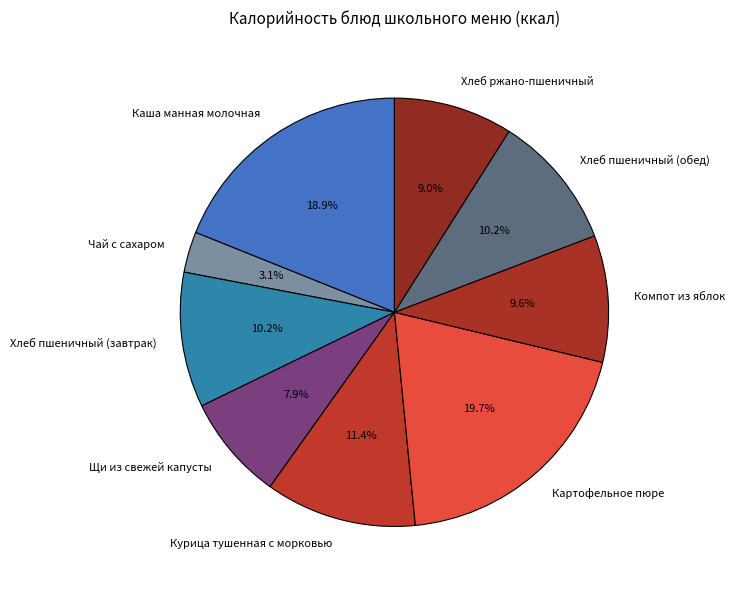

Which has a higher value, Чай с сахаром or Хлеб пшеничный (обед)?

Хлеб пшеничный (обед)